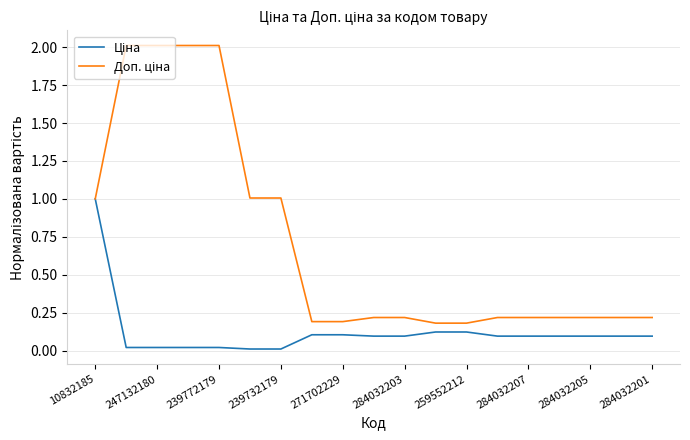

What is the greatest value displayed?

2.0